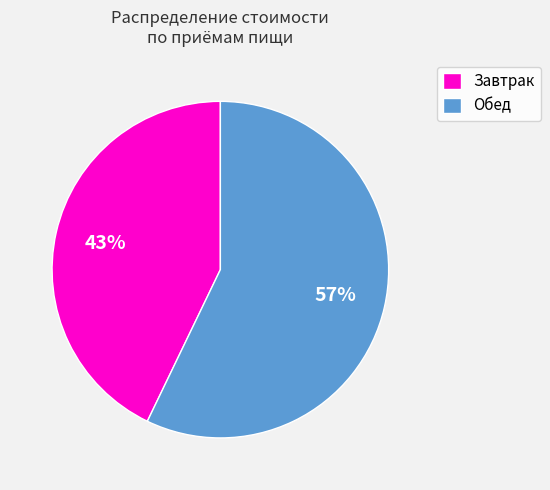

Combined, do Завтрак and Обед account for over 50%?

Yes